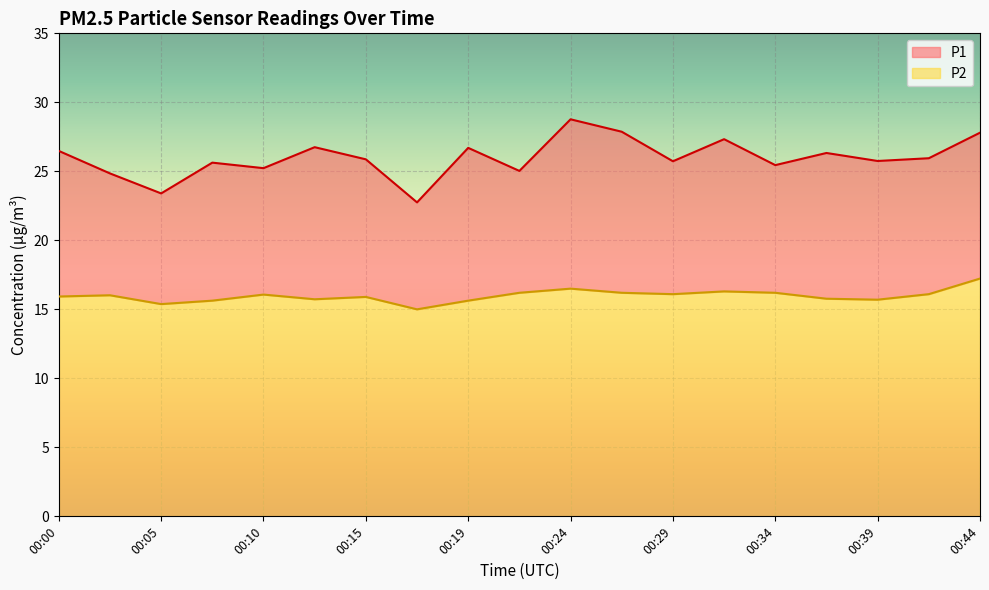

How many lines are shown in the chart?

2